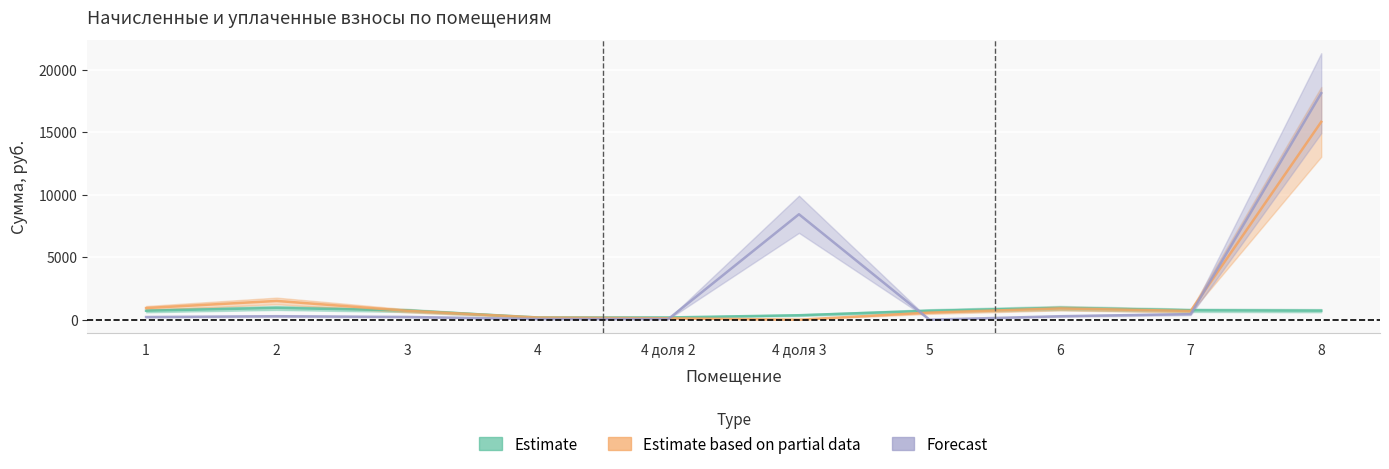

What is the sum of the начислено values at 7 and 2?

1692.6